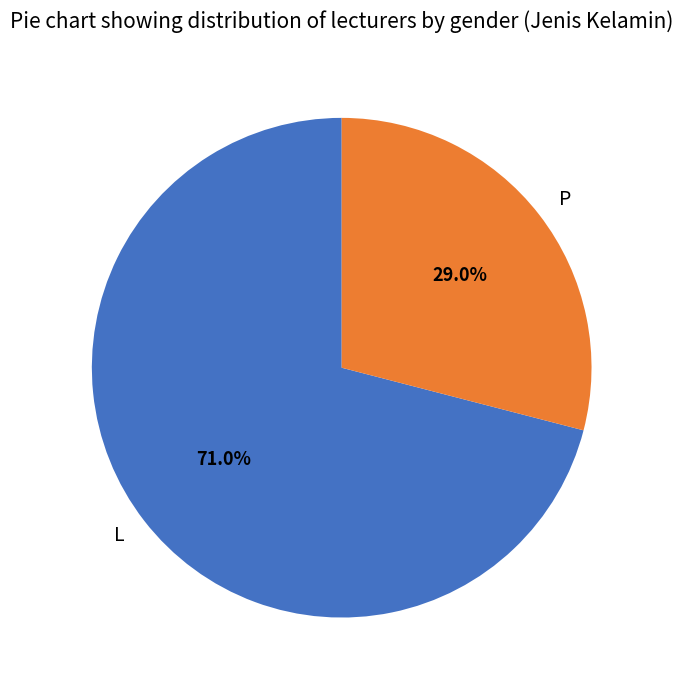

To the nearest percent, what percentage of the pie is P?

29%